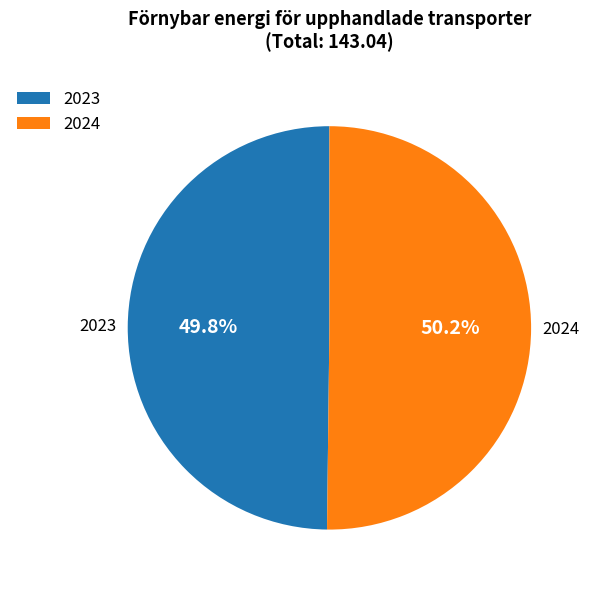

What percentage do 2023 and 2024 together represent?

100.0%